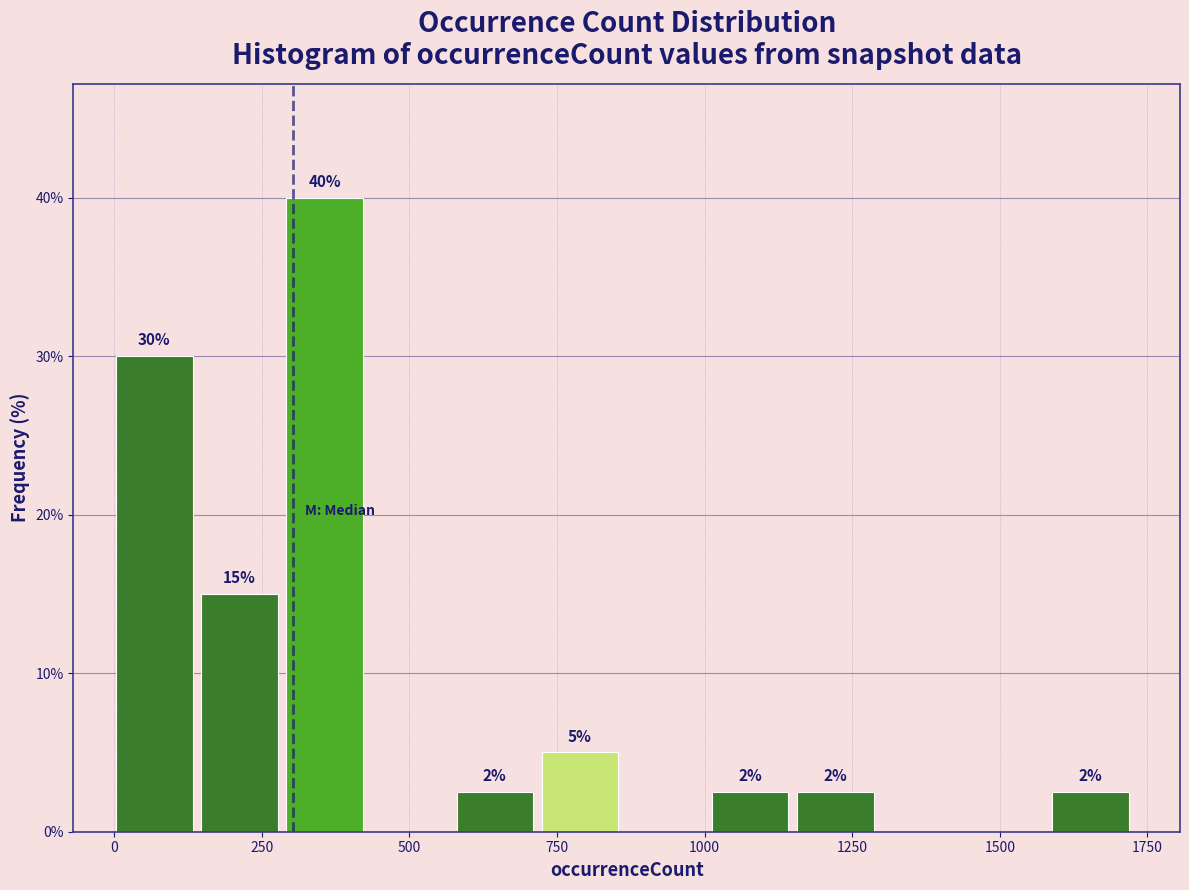

Read against the x-axis, roughly where is the centre of the tallest bar?

350